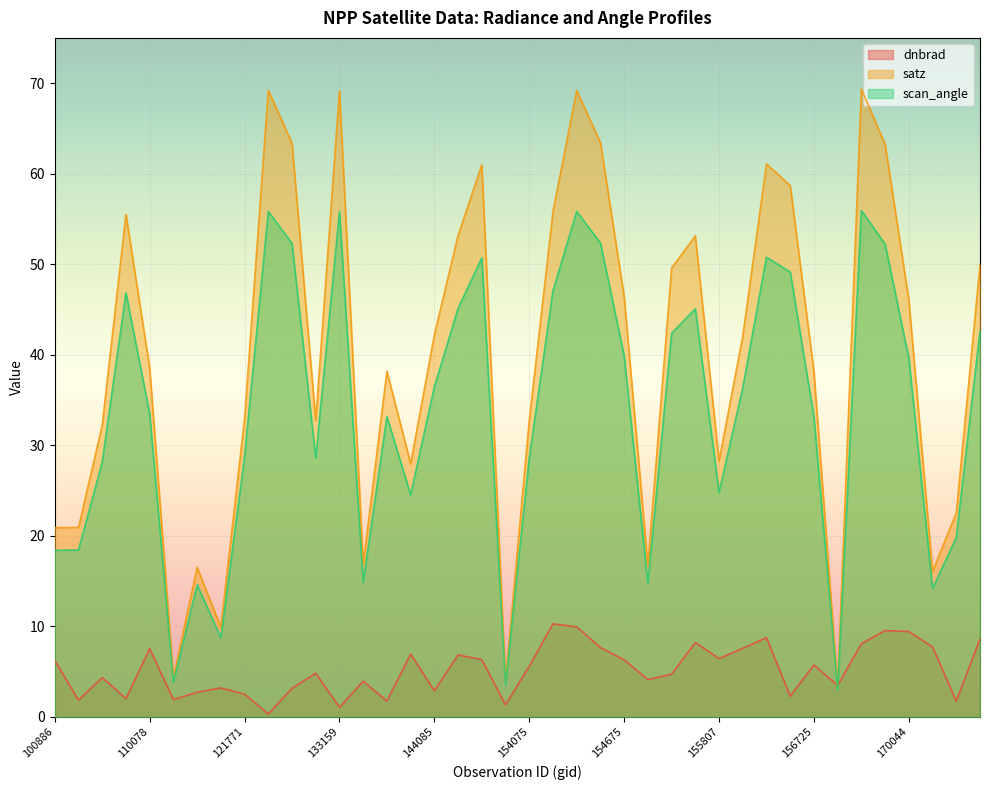

At which category does the chart reach its peak across all series?

169852